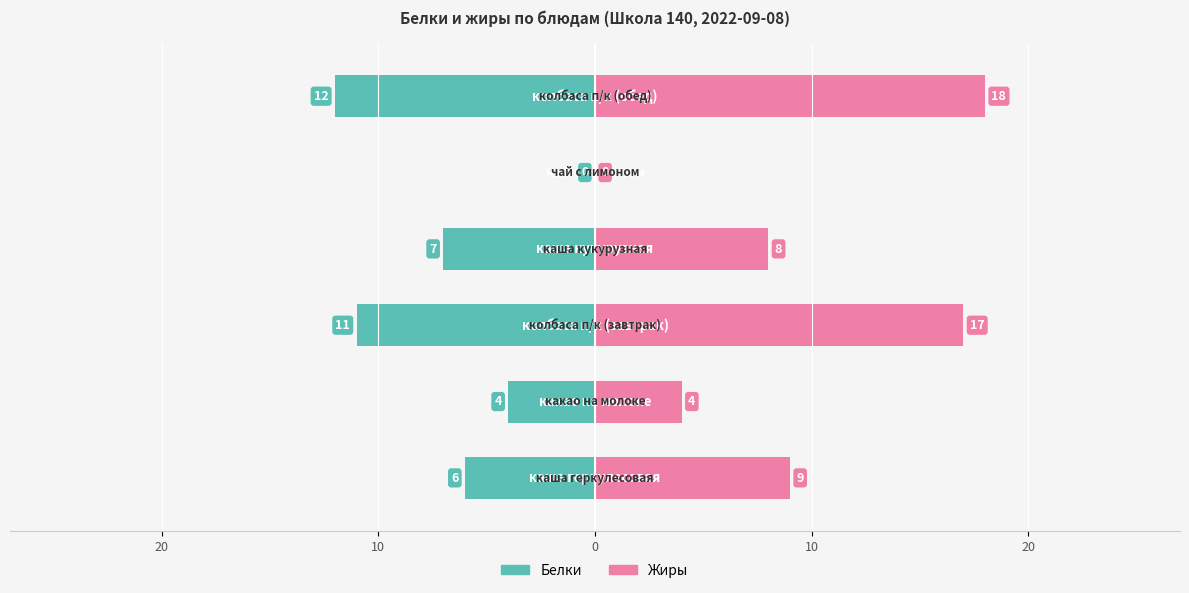

At which category does the chart reach its peak across all series?

5